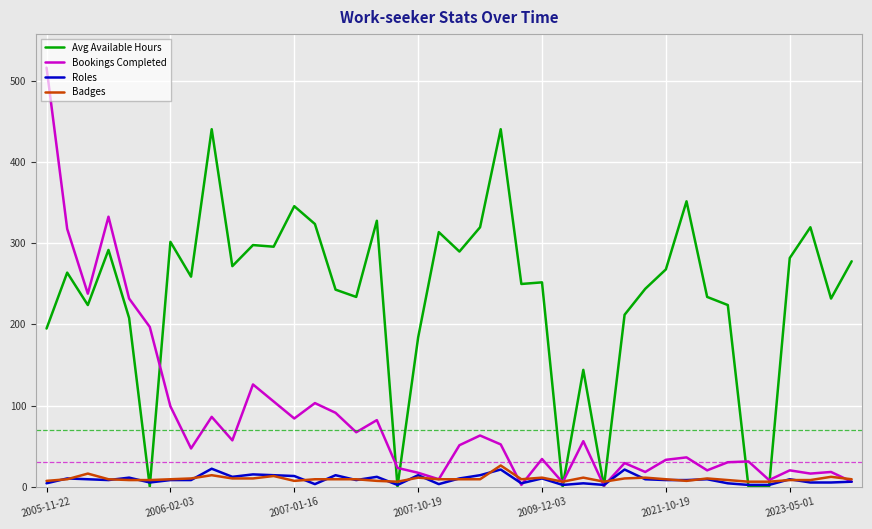

Which series has the largest range (max minus min)?

Bookings Completed